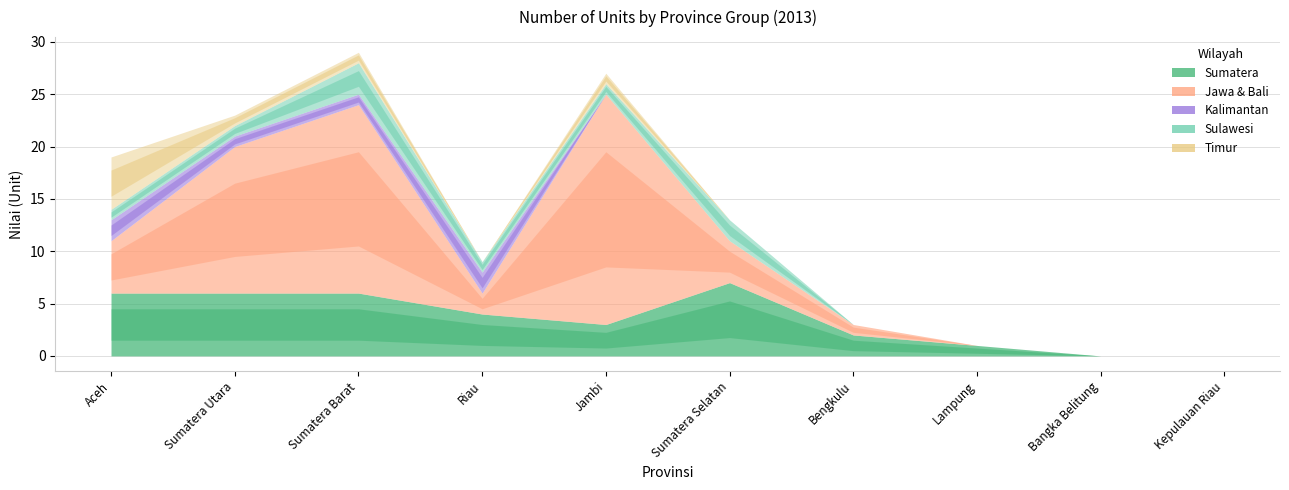

What is the label of the 6th point from the left?

Sumatera Selatan